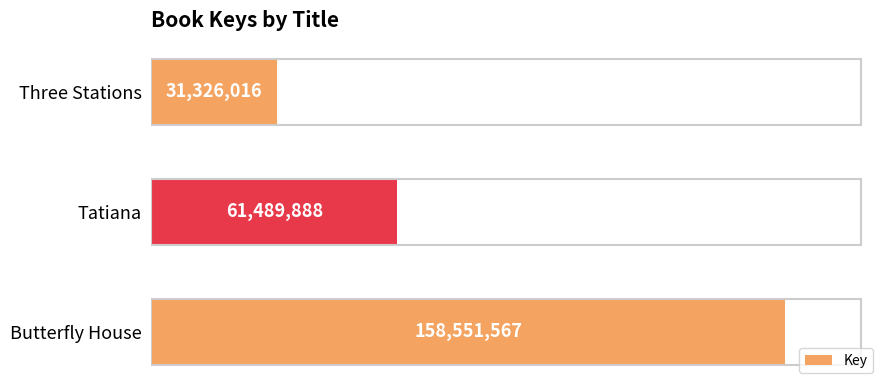

List the labels in order of value, smallest first.

Three Stations, Tatiana, Butterfly House